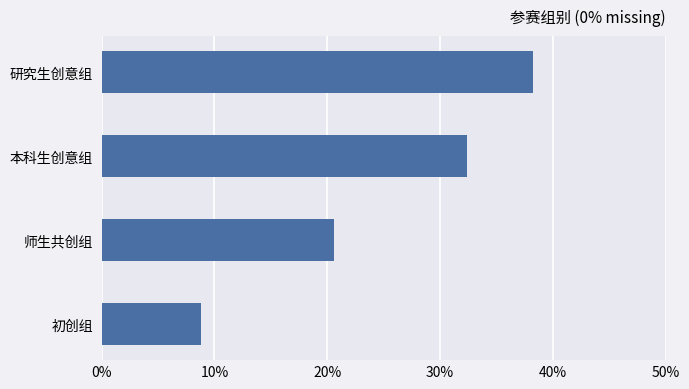

List the labels in order of value, smallest first.

初创组, 师生共创组, 本科生创意组, 研究生创意组